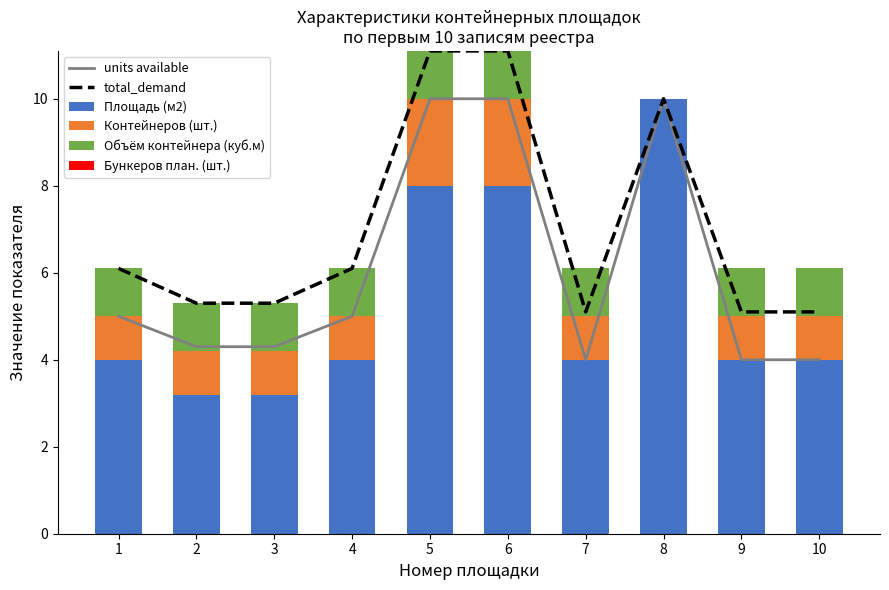

Does the chart contain stacked bars?

No